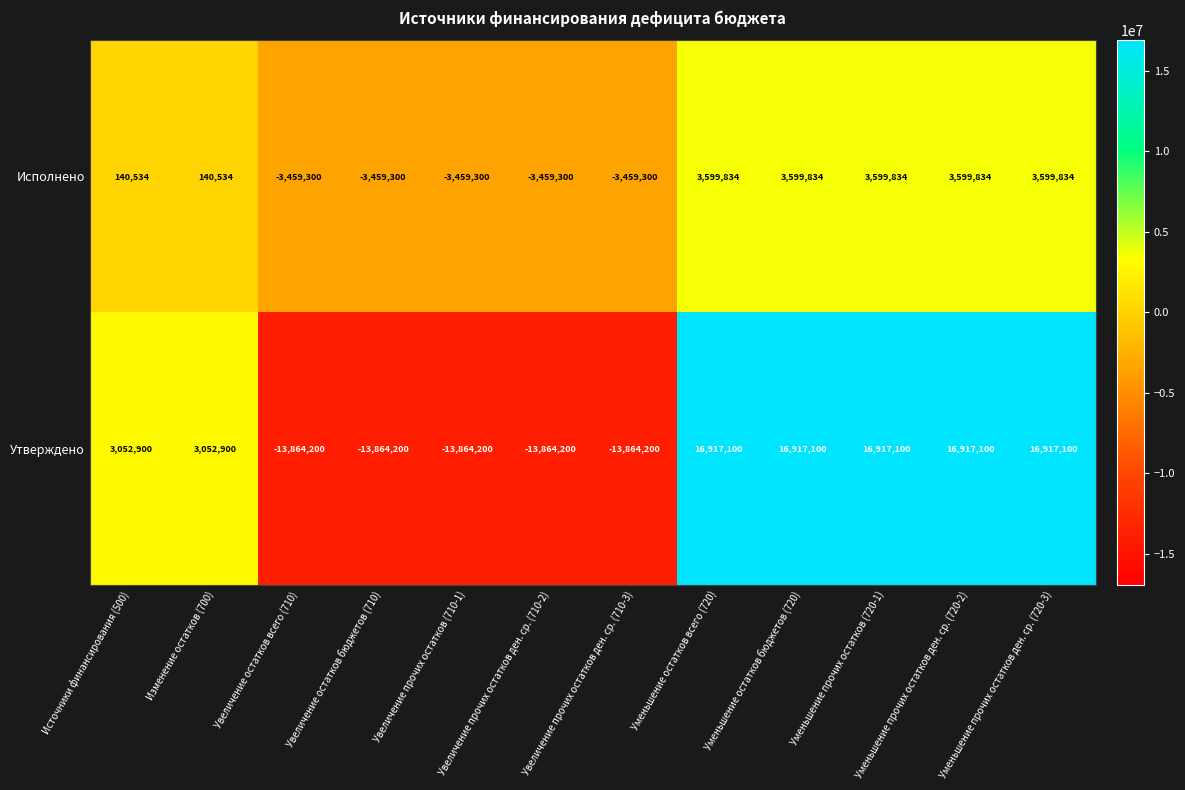

Which series has the largest range (max minus min)?

Утверждено